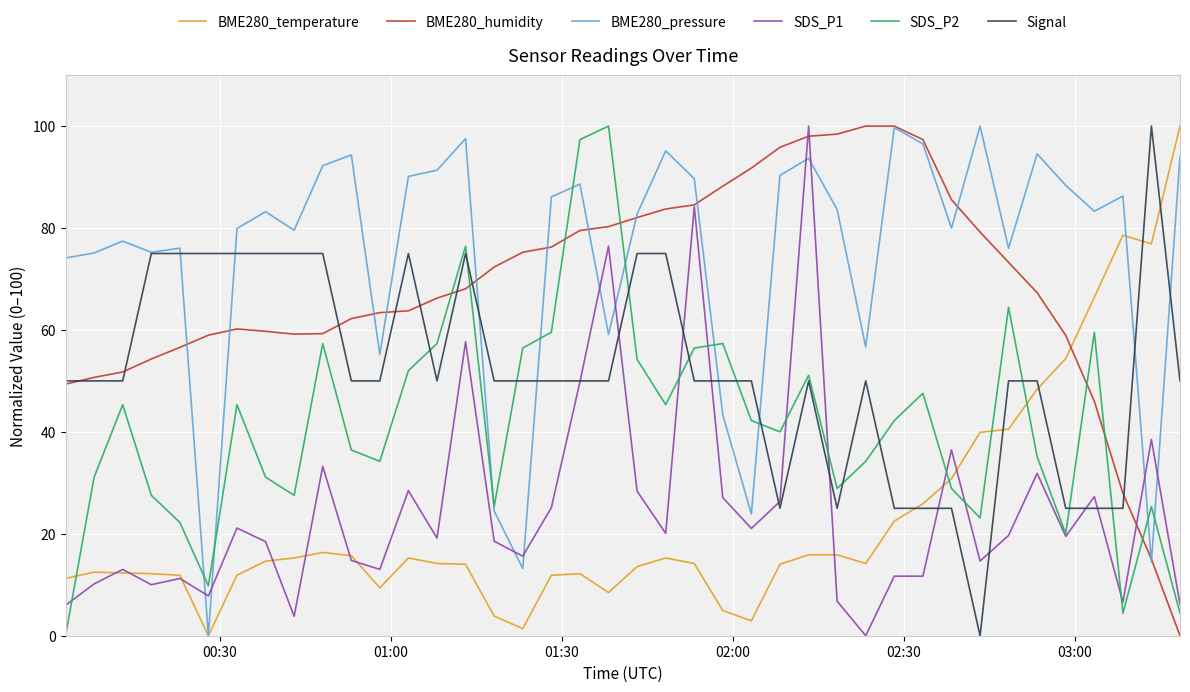

Which series has the largest total across all categories?

BME280_pressure